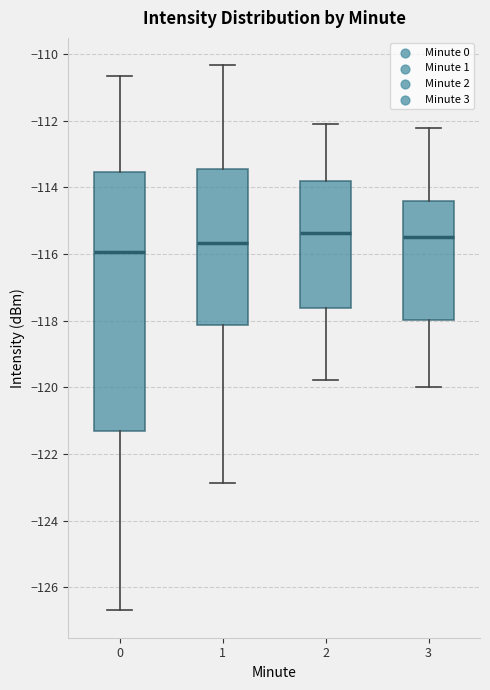

Comparing the boxes themselves (not the whiskers), which one is the tallest?

0